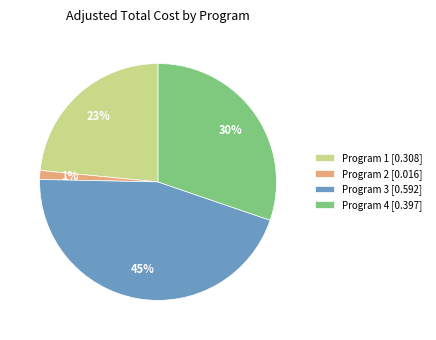

Rank the categories by value from highest to lowest.

Program 3, Program 4, Program 1, Program 2